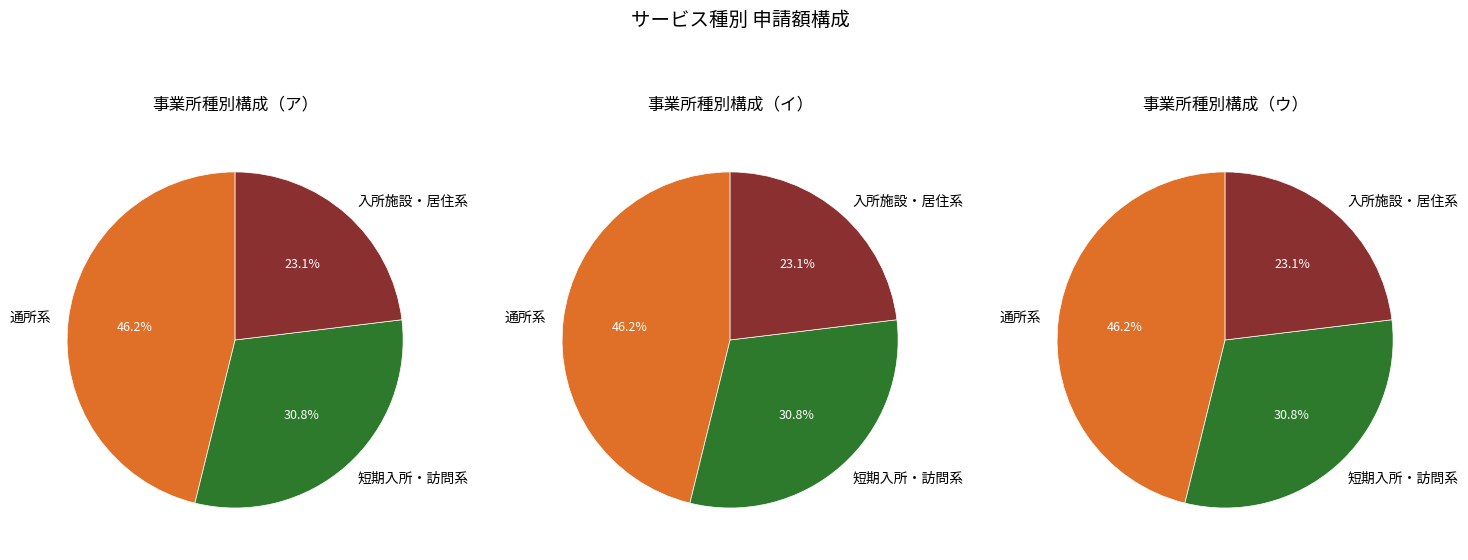

Does any single category account for the majority?

No